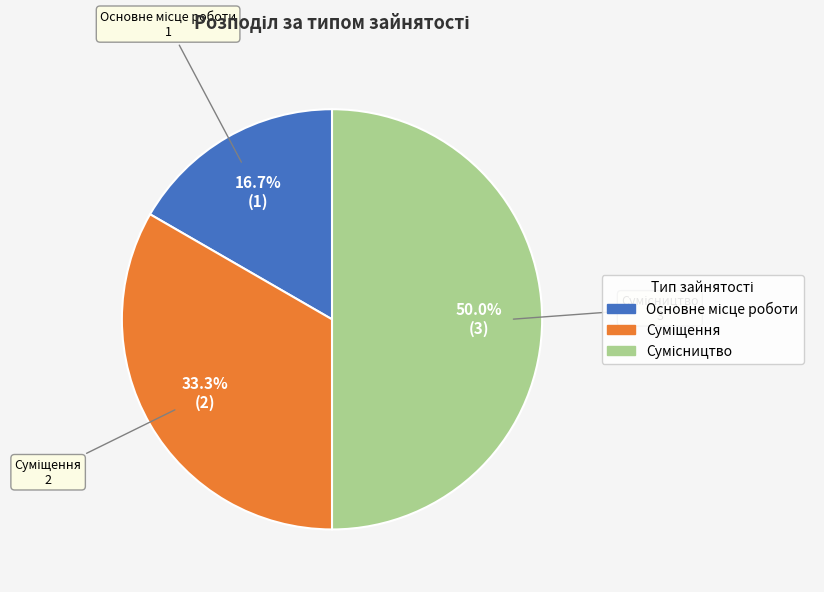

What percentage is the Основне місце роботи slice, to the nearest percent?

17%